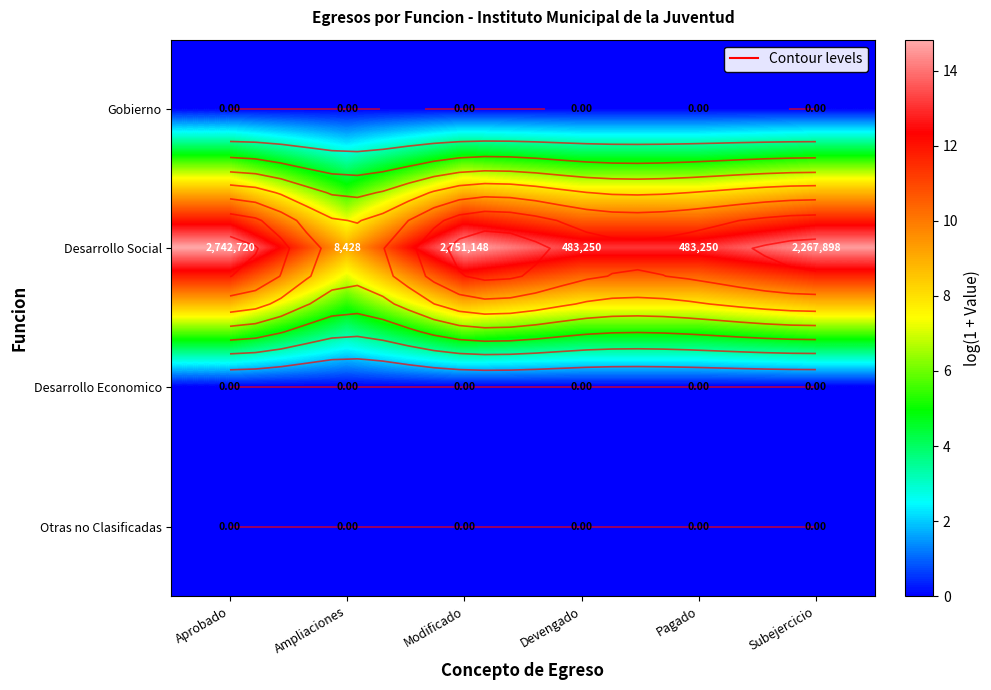

What is the difference between the highest and lowest values at Modificado?

14.8